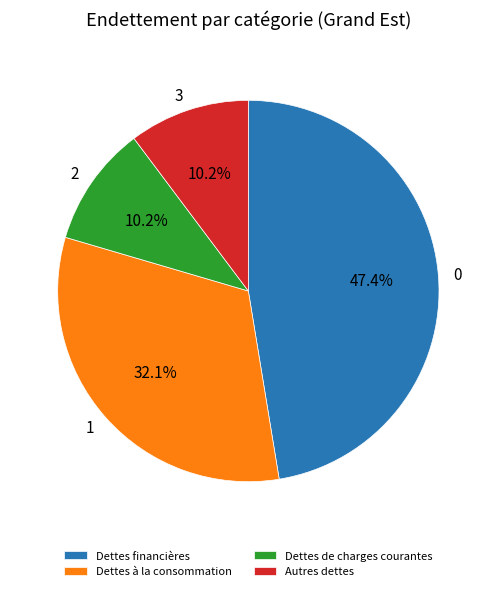

How many segments does this pie chart have?

4